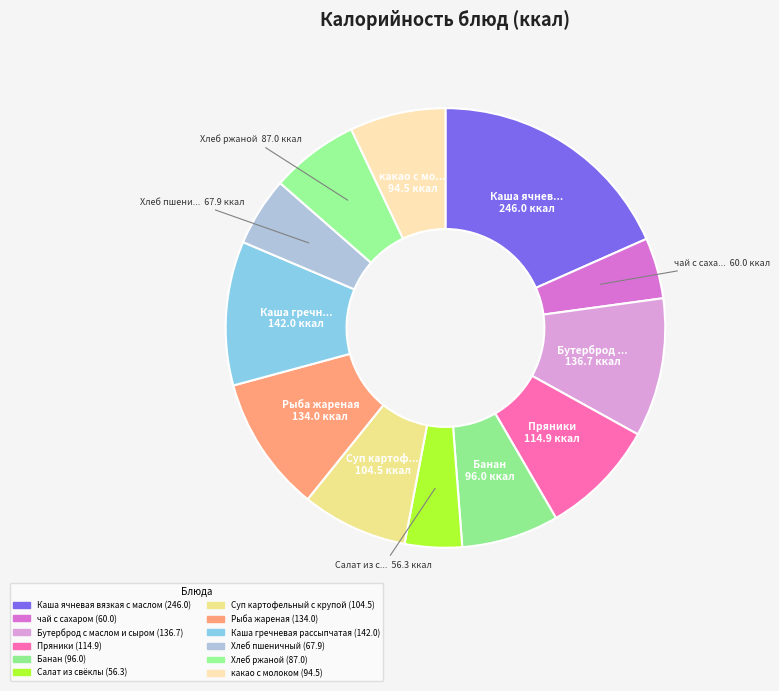

Which category has the biggest portion of the pie?

Каша ячневая вязкая с маслом